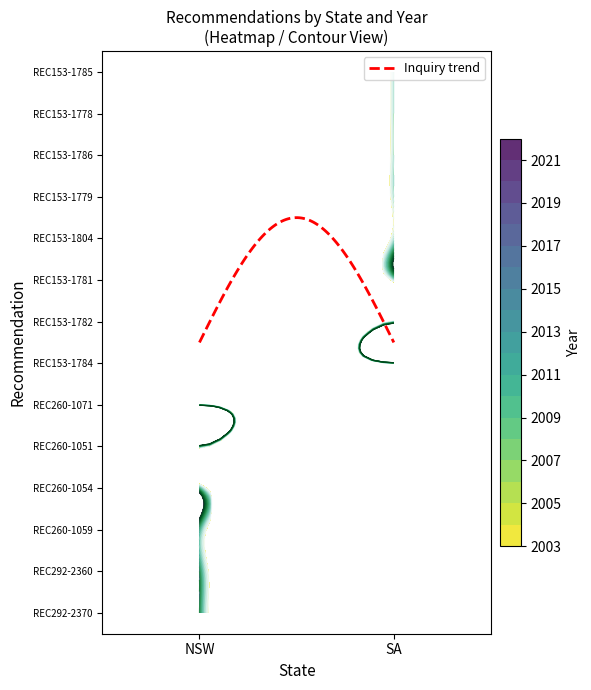

Which series has the largest total across all categories?

SA